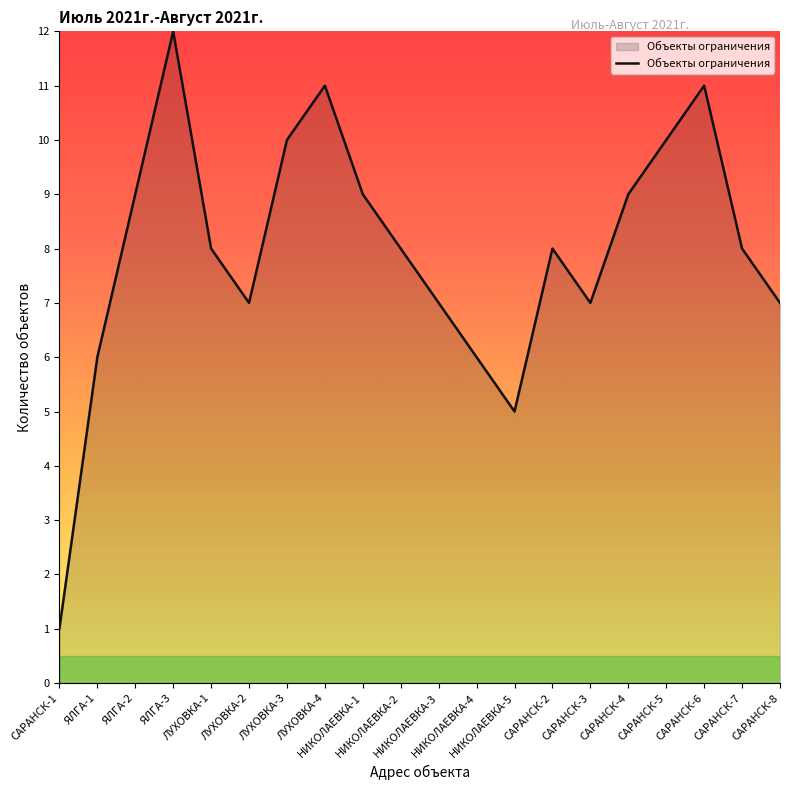

True or false: the data has more than 1 interior local peaks.

True